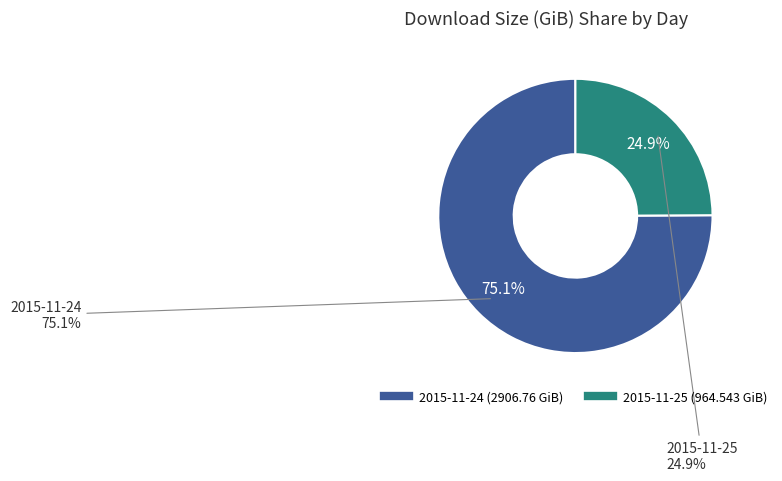

Which slice represents more than half of the pie?

2015-11-24